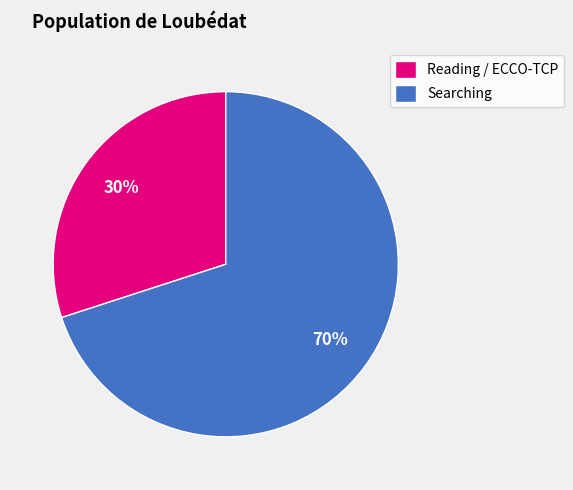

Is there any slice that represents more than half of the pie?

Yes